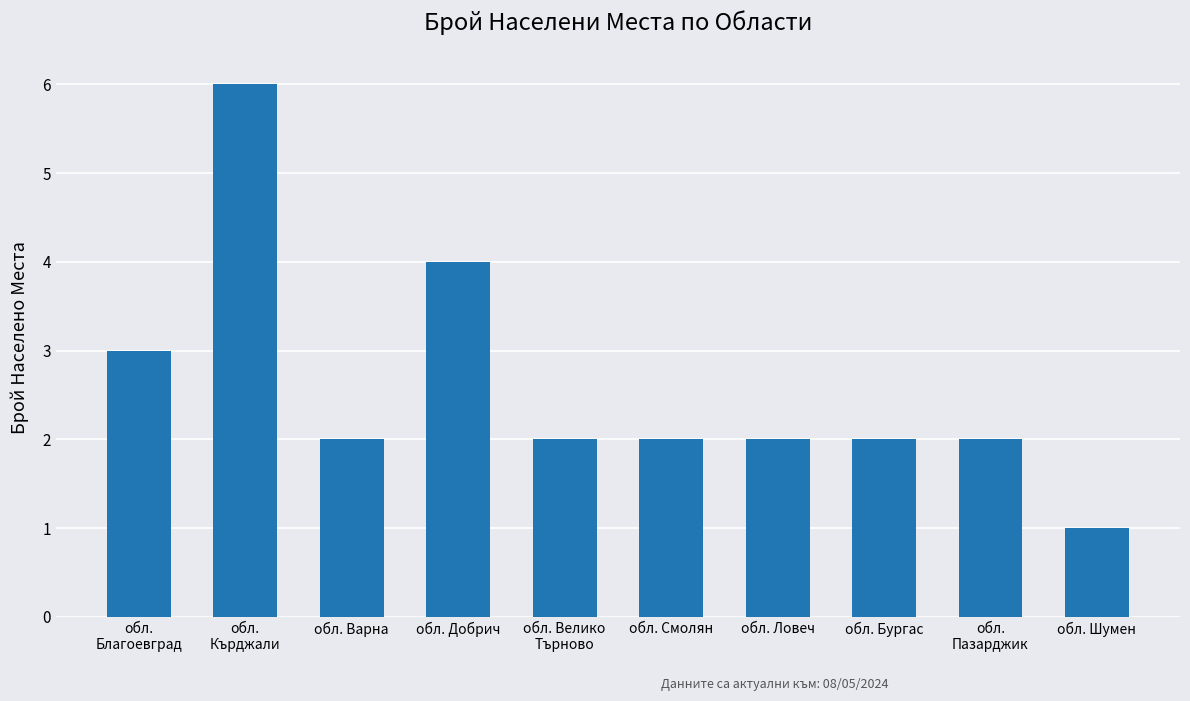

Approximately how many times larger is the value at обл. Ловеч compared to обл.
Благоевград?

0.7